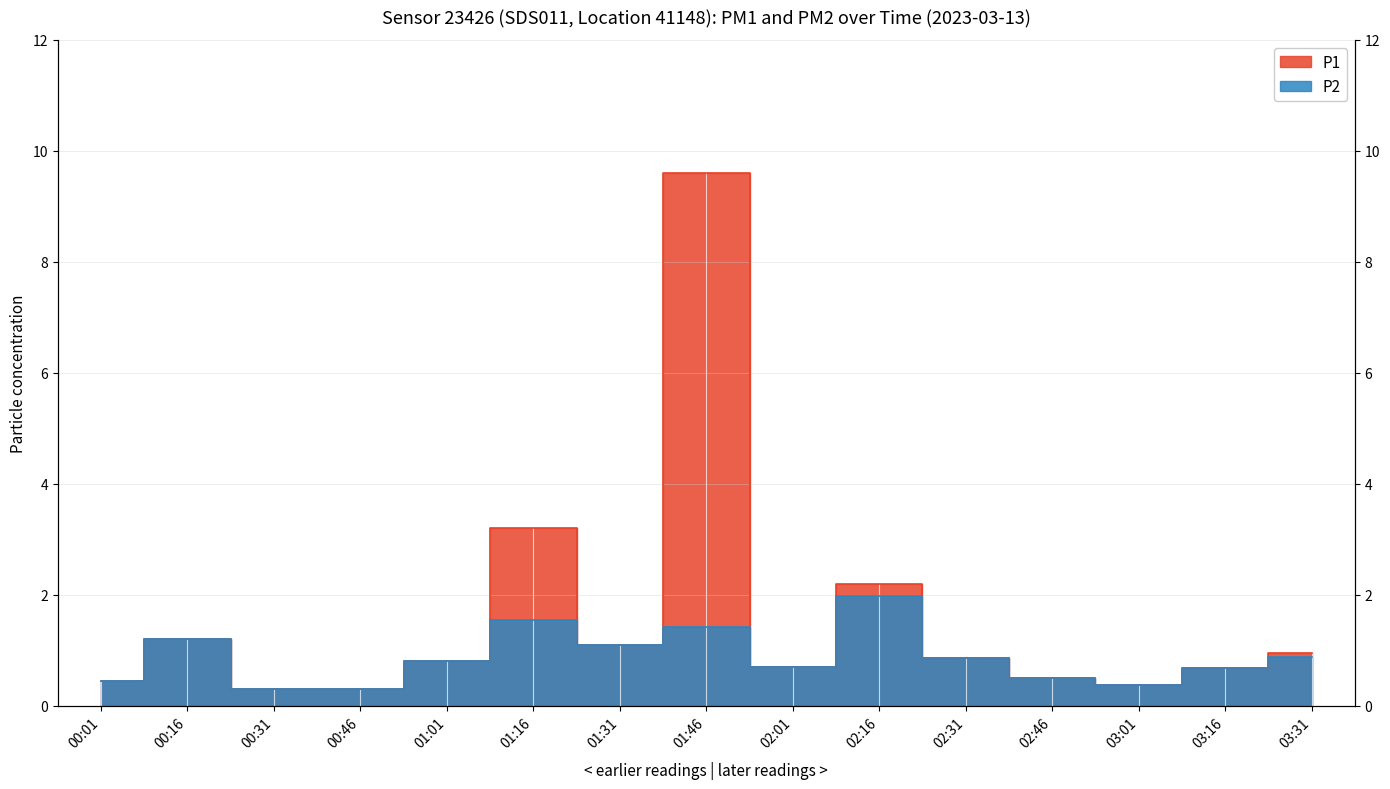

What is the total value across all series at 02:01?

1.4